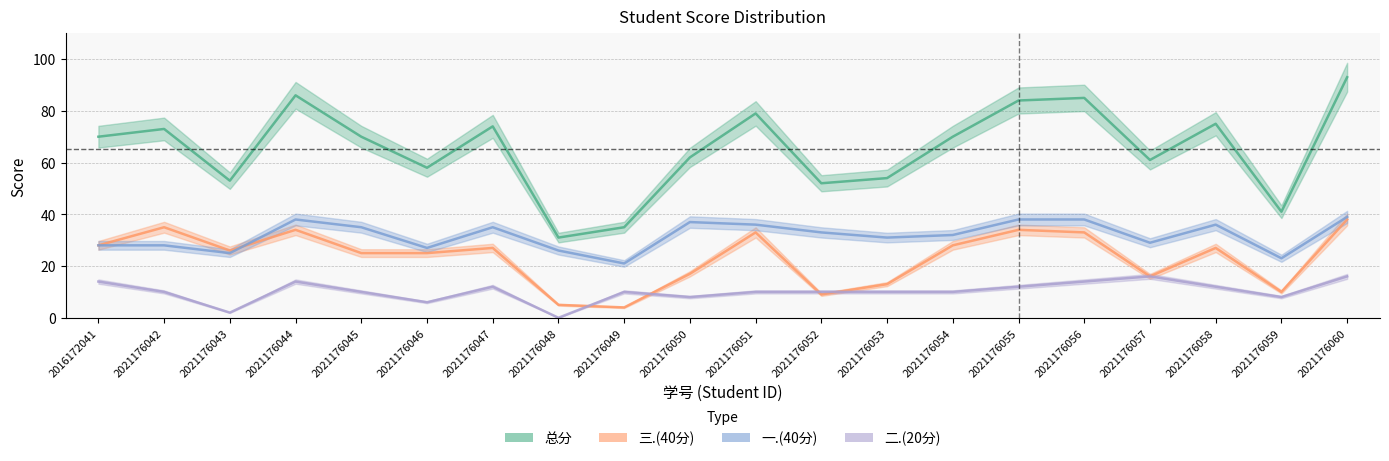

List the labels in order of 三.(40分) value, smallest first.

2021176049, 2021176048, 2021176052, 2021176059, 2021176053, 2021176057, 2021176050, 2021176045, 2021176046, 2021176043, 2021176047, 2021176058, 2016172041, 2021176054, 2021176051, 2021176056, 2021176044, 2021176055, 2021176042, 2021176060